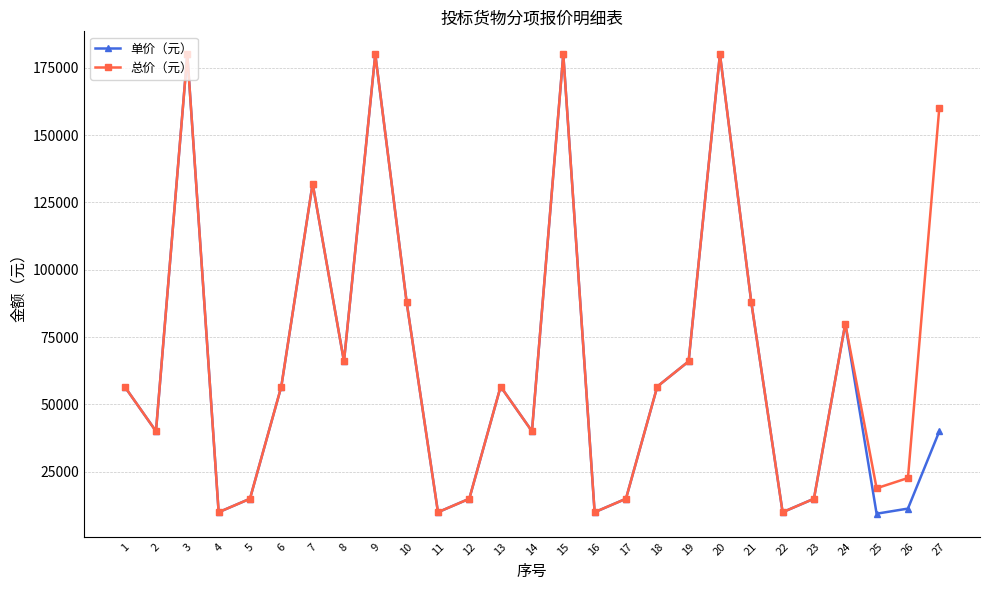

What is the total value across all series at 10?

176000